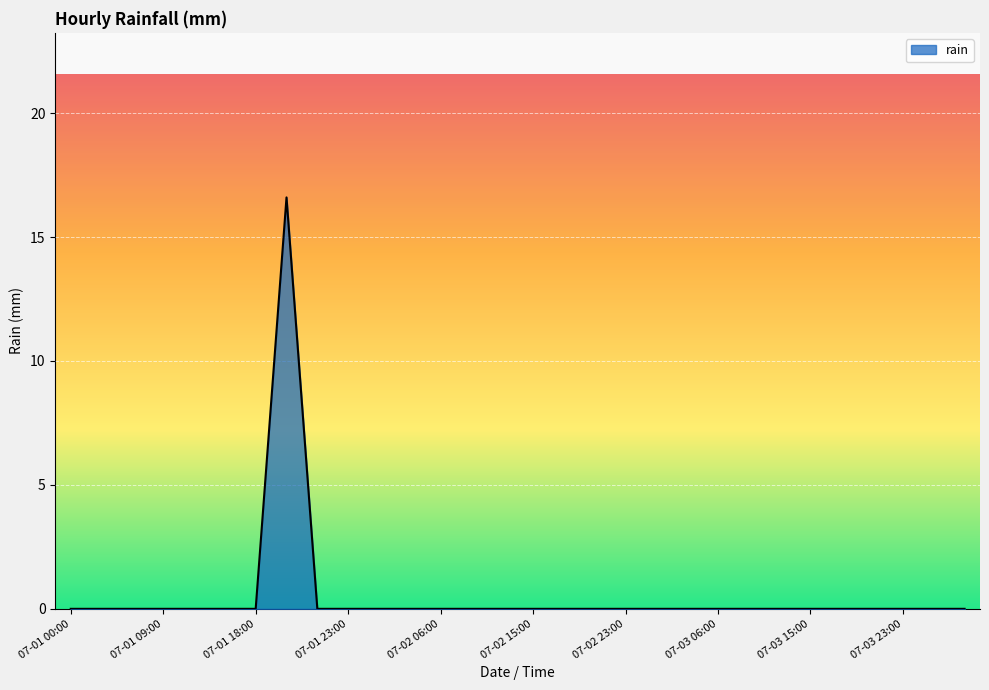

What is the greatest value displayed?

16.6